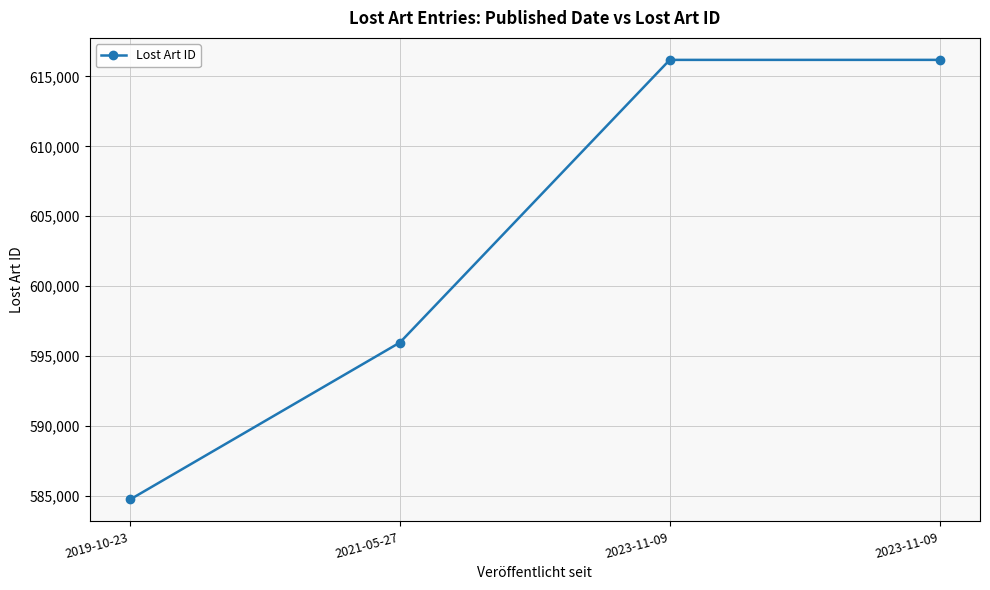

How many lines are shown in the chart?

1